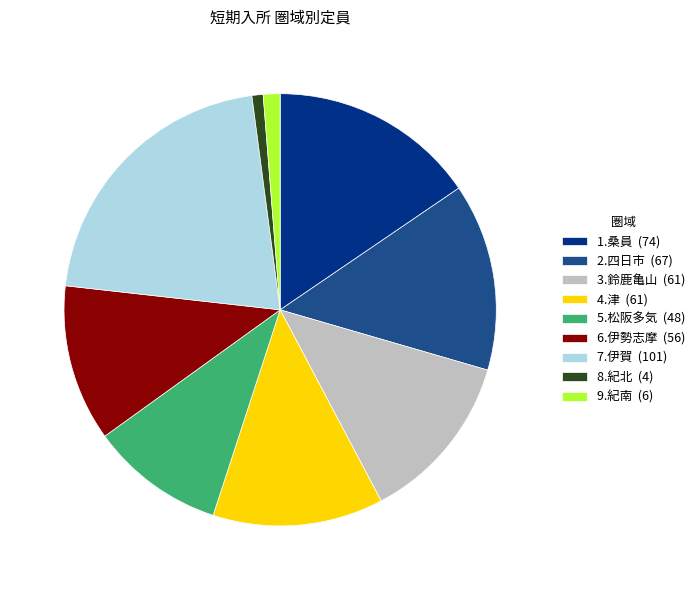

How many slices are in this pie chart?

9